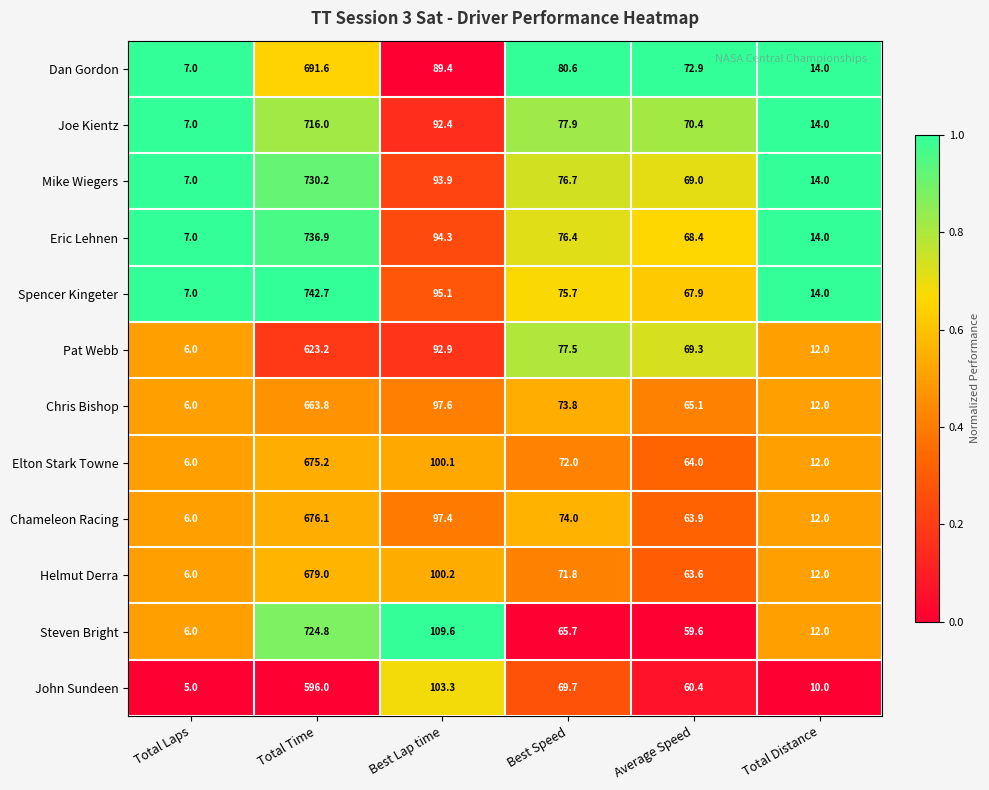

The value of Spencer Kingeter at Best Speed is 75.7. True or false?

True